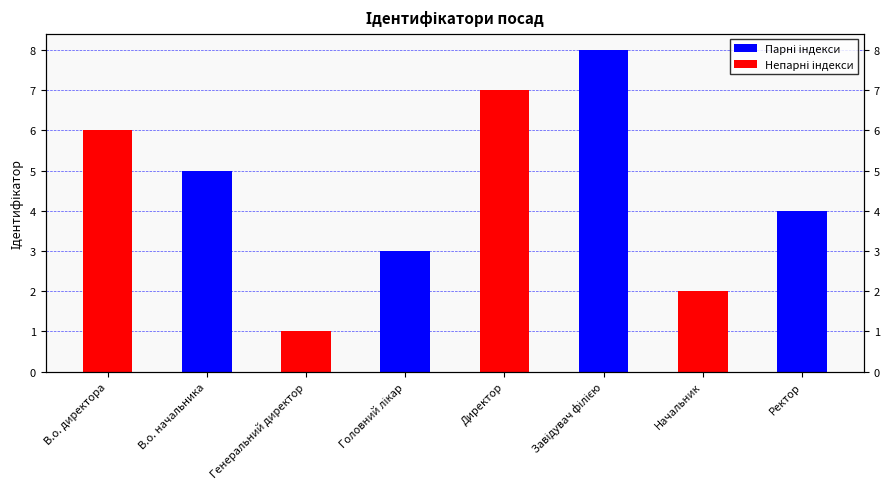

What is the change in value from В.о. начальника to Начальник?

-3